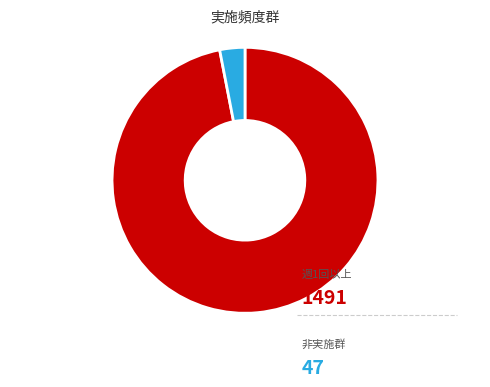

Count the number of slices in the pie.

2